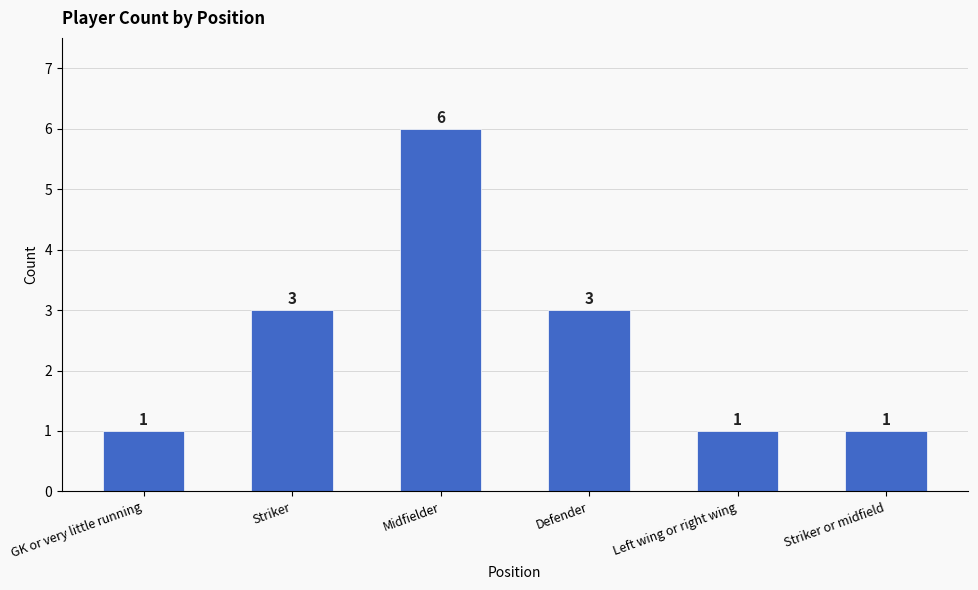

What is the value of the 2nd bar from the left?

3